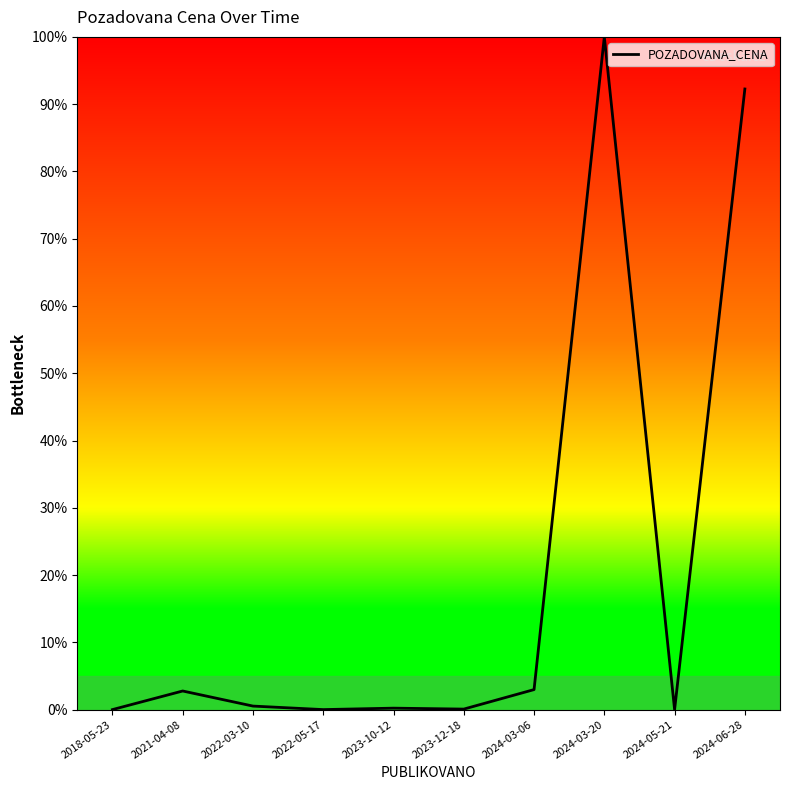

At which category does the chart reach its peak across all series?

2024-03-20